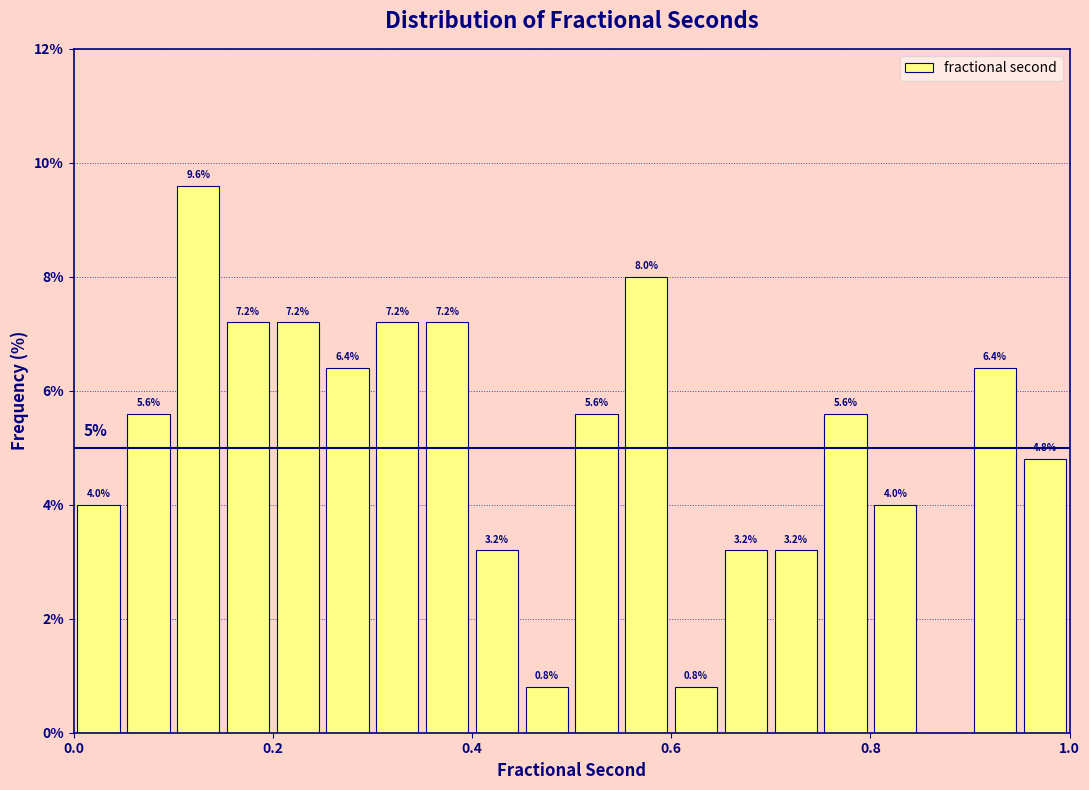

Around what value on the x-axis is the tallest bar? Give the approximate position of its centre, as read against the axis.

0.12